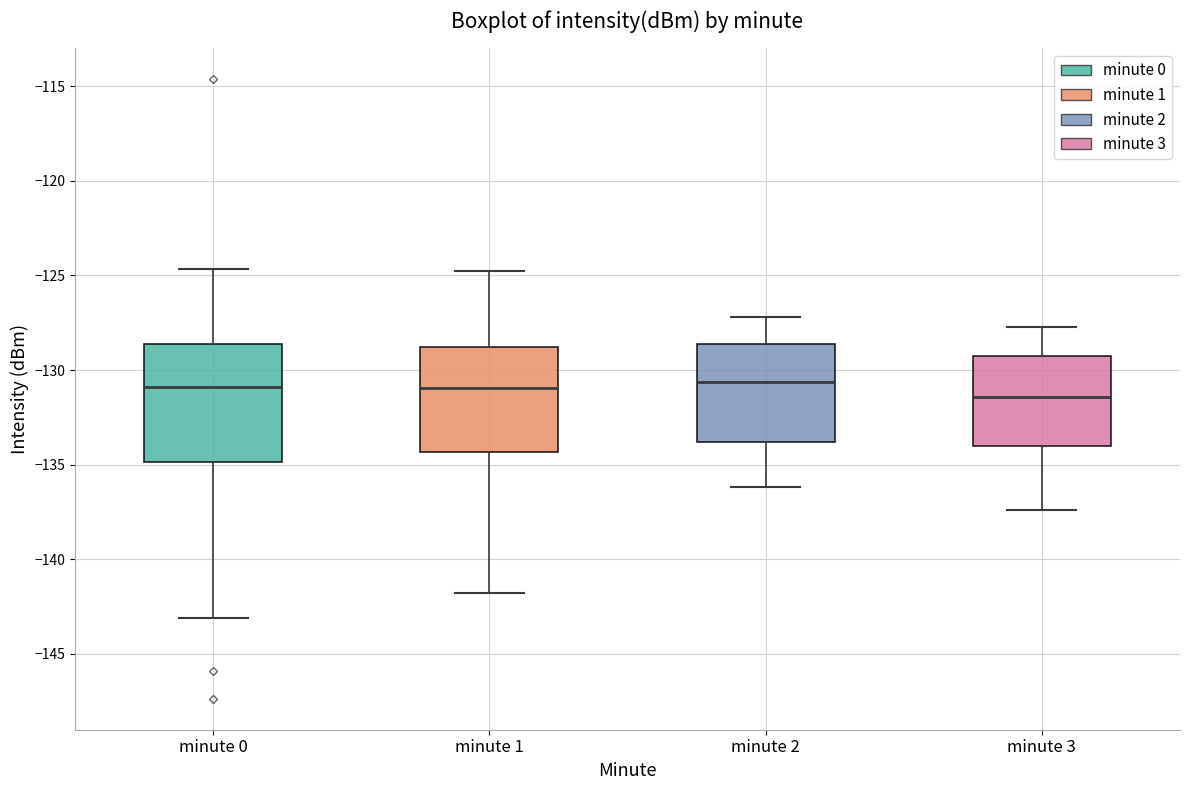

Which box is the tallest, from its lower edge to its upper edge?

minute 0